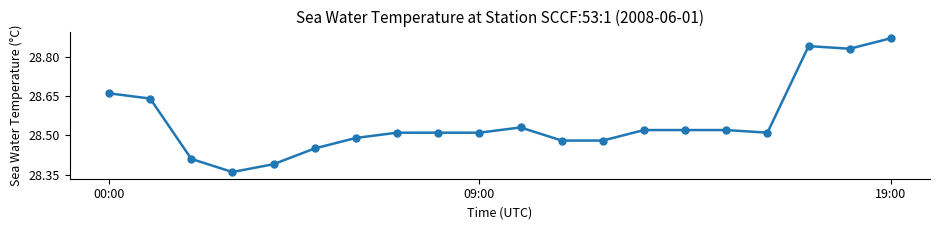

True or false: the data has more than 0 interior local peaks.

True